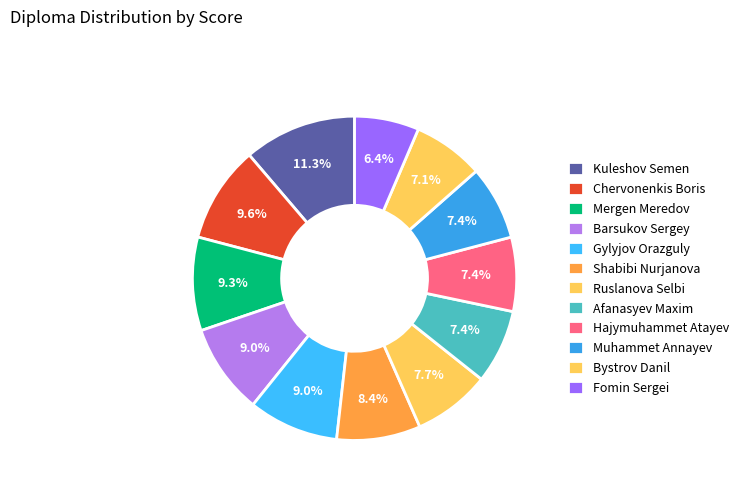

To the nearest percent, what is the average slice percentage?

8%